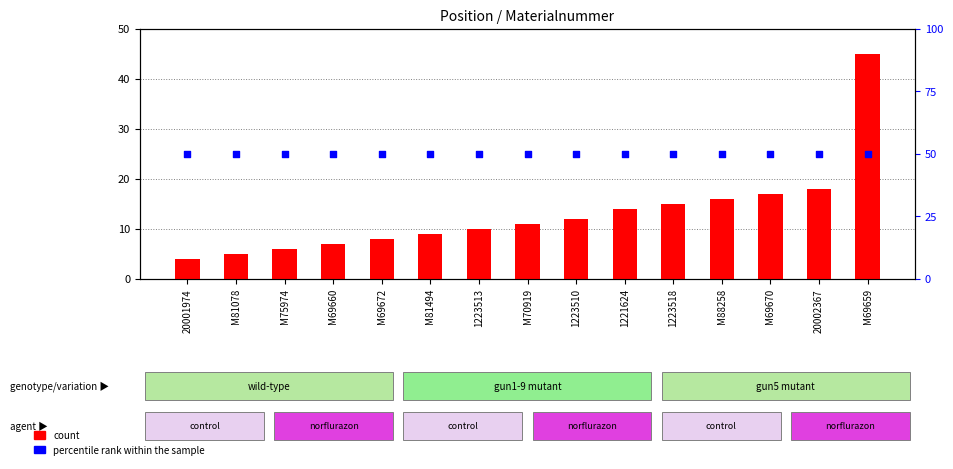

Which series reaches the maximum Y coordinate?

percentile rank within the sample